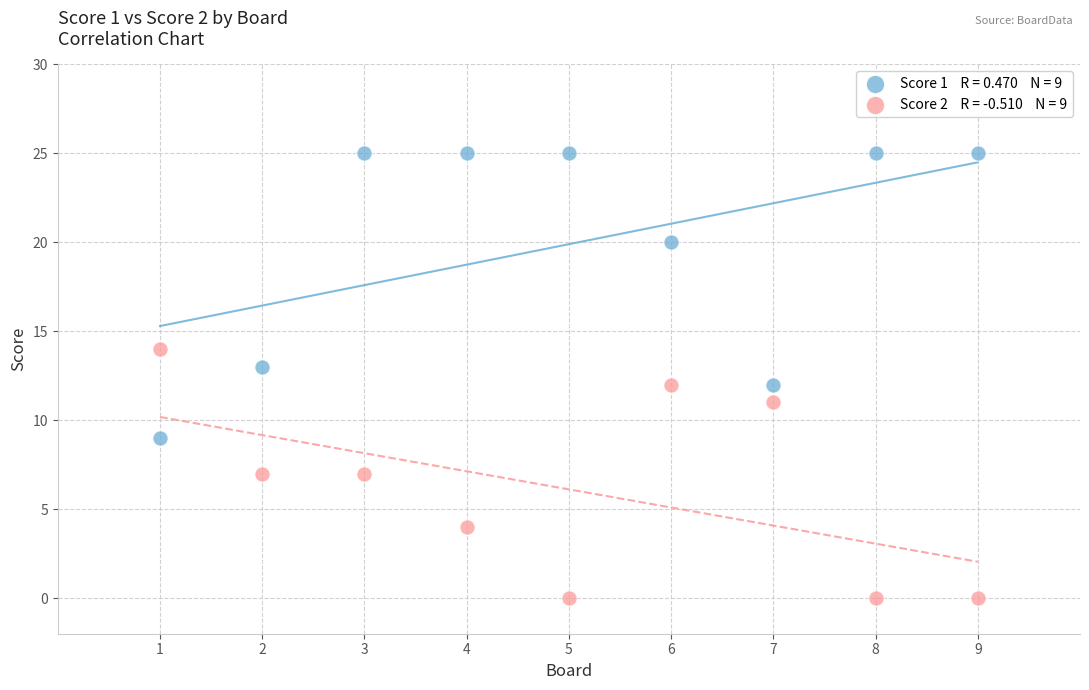

Across all data points, what is the range of Y values (max minus min)?

25